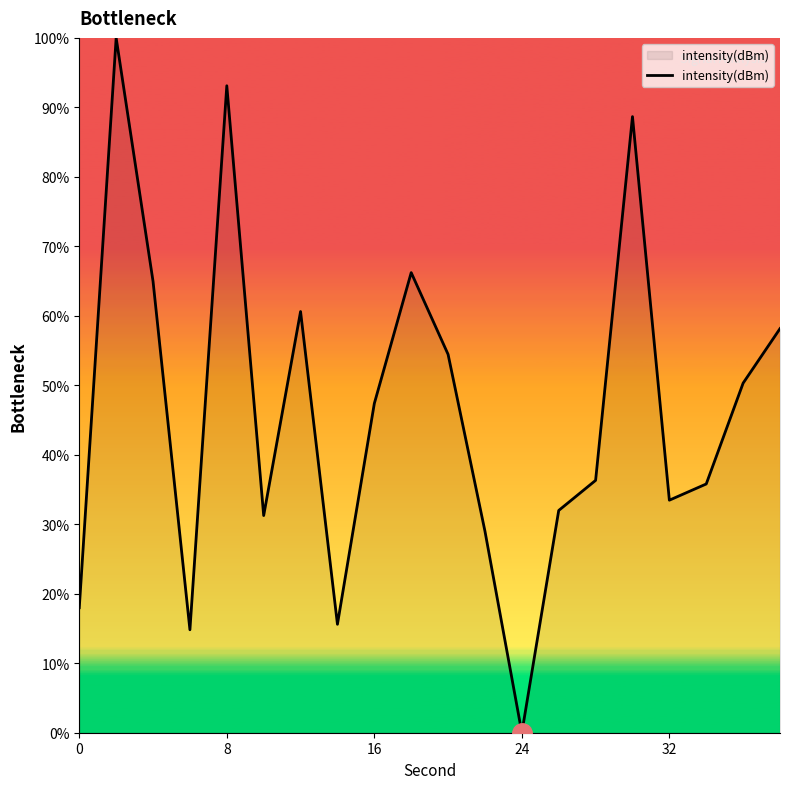

What is the maximum value shown in the chart?

100.0